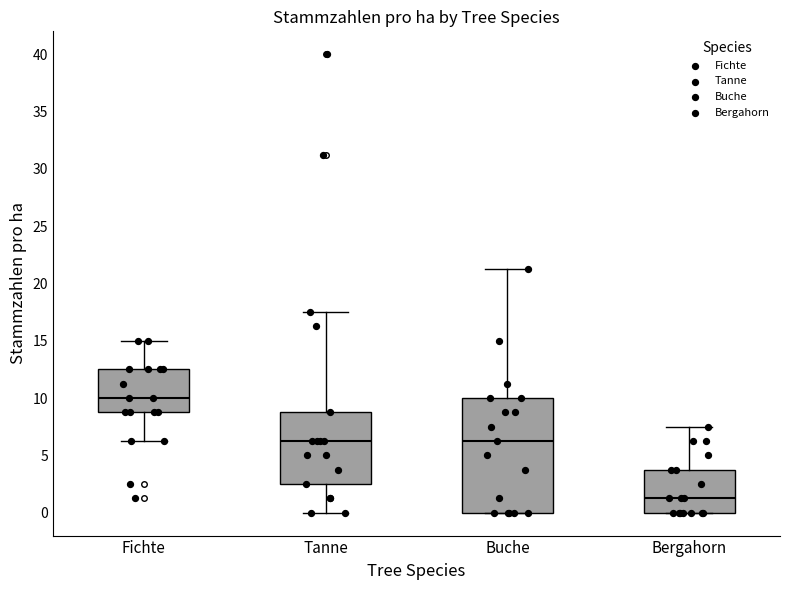

Where is the upper edge of the box for Fichte on the y-axis? The values are not printed on the chart, so give them approximately, as read against the axis.

12.5